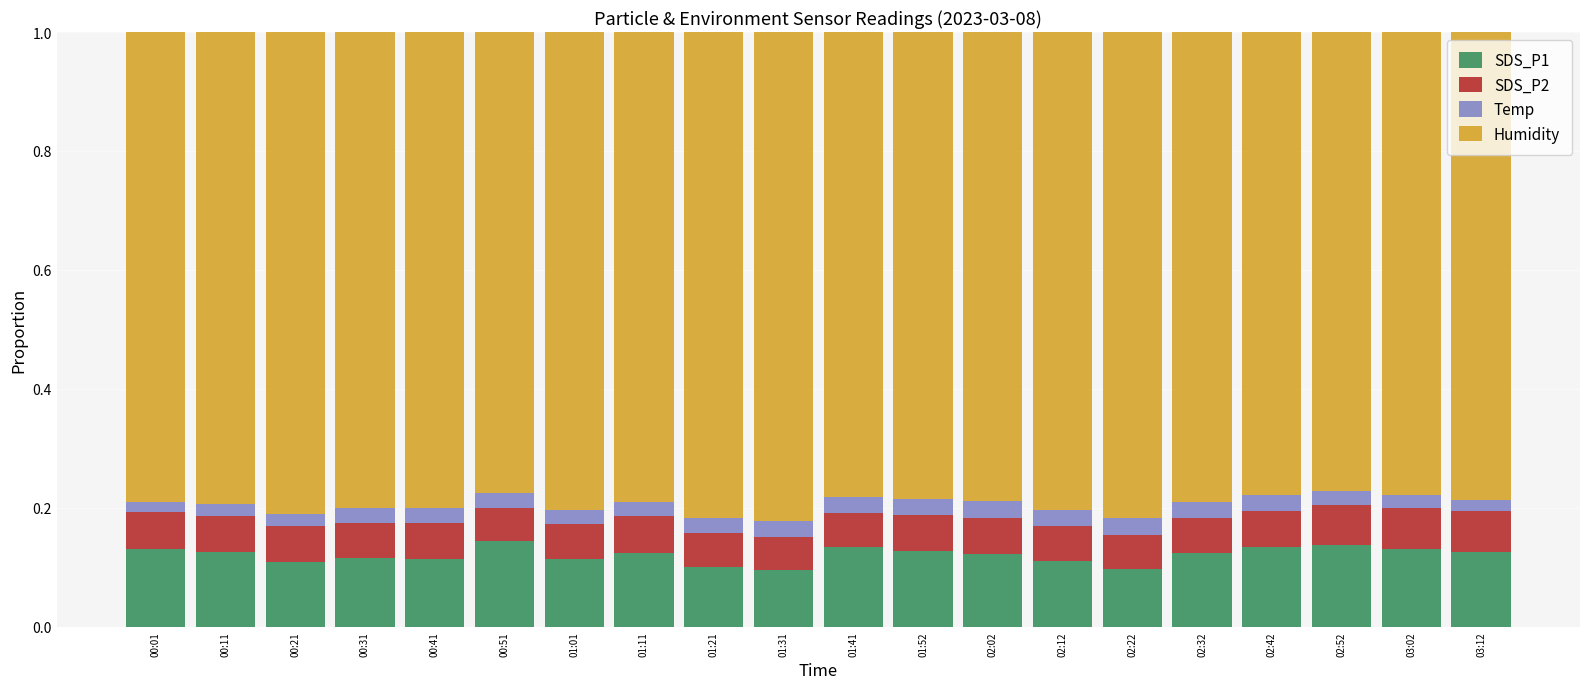

The SDS_P1 series shows 0.1 at 02:22. True or false?

True